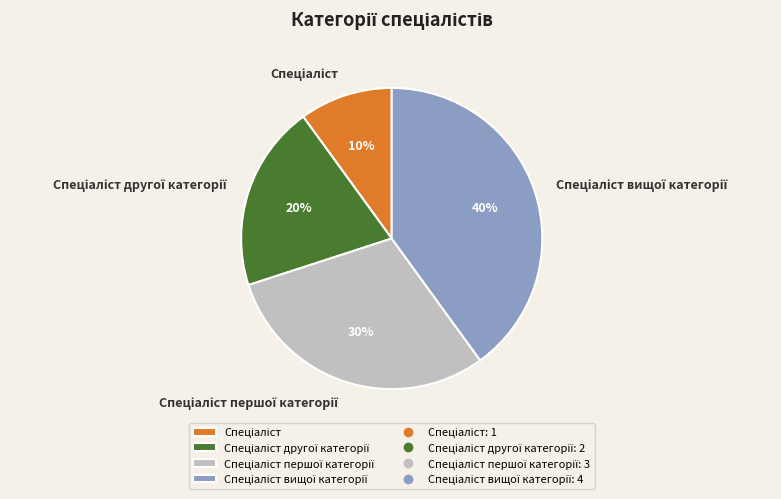

To the nearest percent, what is the difference between the largest and smallest slice percentages?

30%